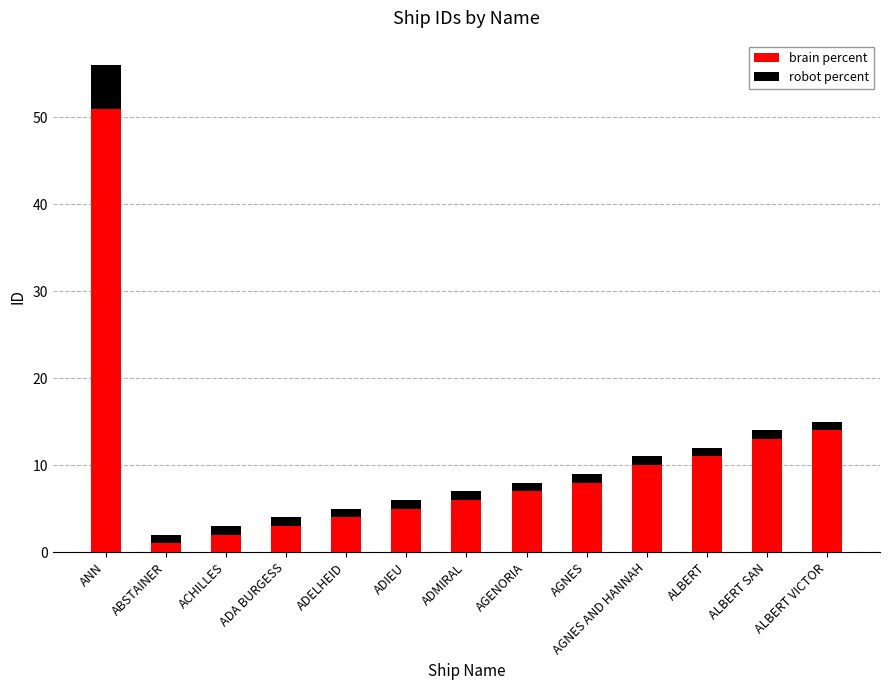

Does the chart contain stacked bars?

Yes